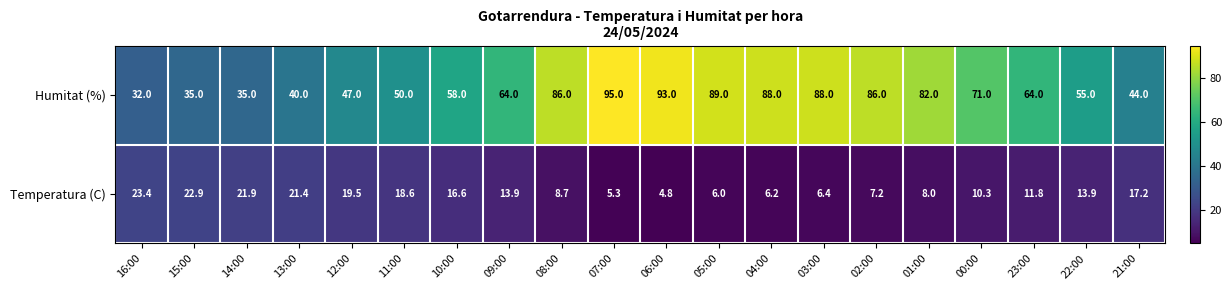

At how many categories does at least one series exceed 4?

20